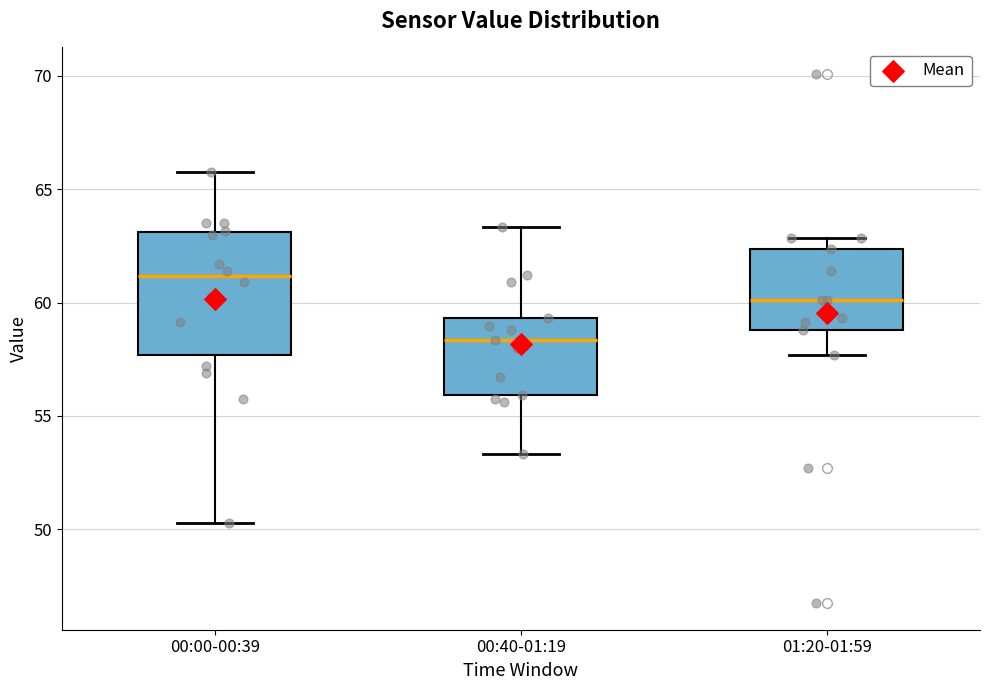

Which box is the tallest, from its lower edge to its upper edge?

00:00-00:39